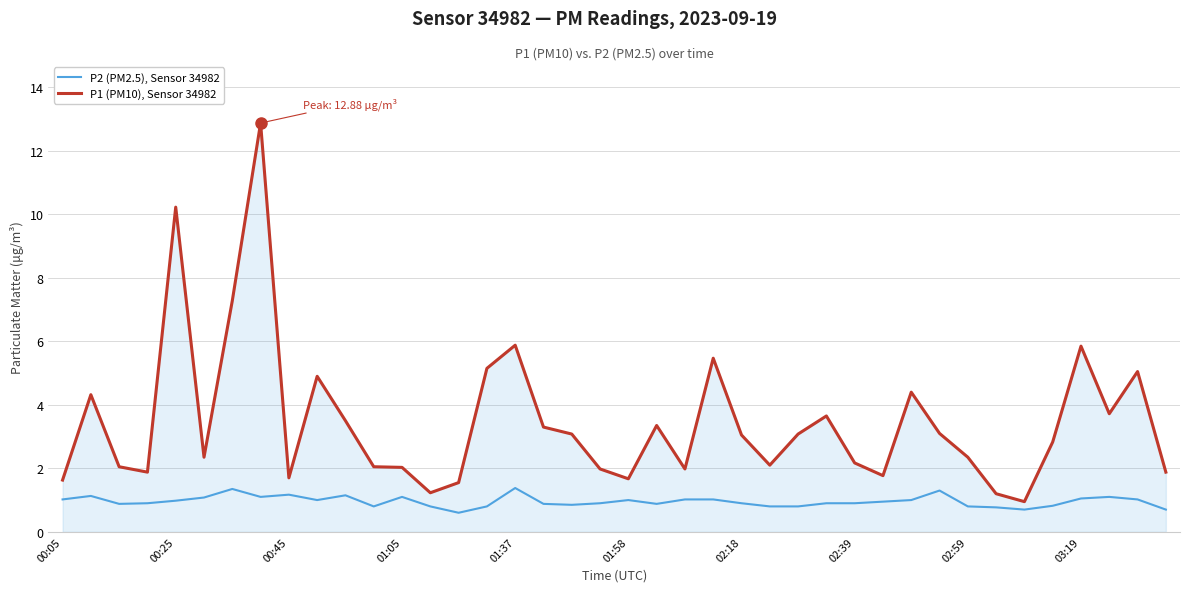

What is the difference between the maximum and minimum values in the P2 (PM2.5), Sensor 34982 series?

0.8